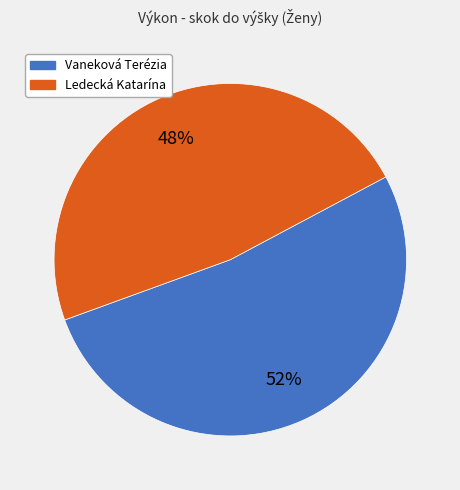

Count the number of slices in the pie.

2